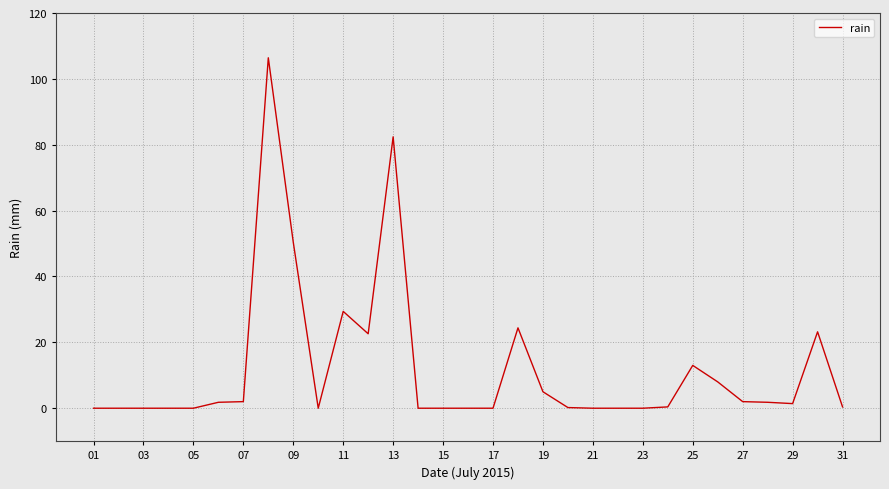

What is the maximum value shown in the chart?

106.4